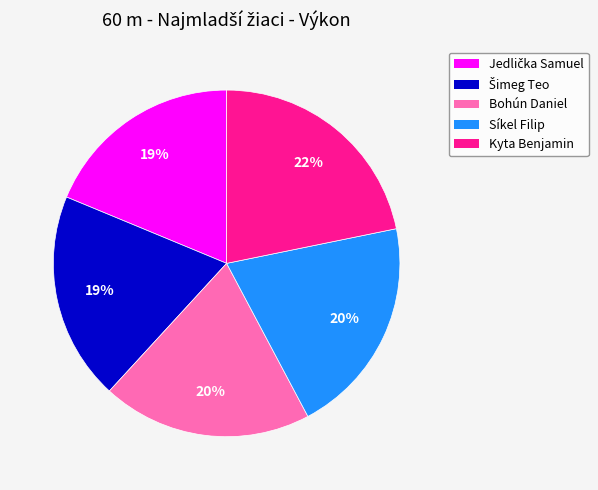

To the nearest percent, what is the average slice percentage?

20%